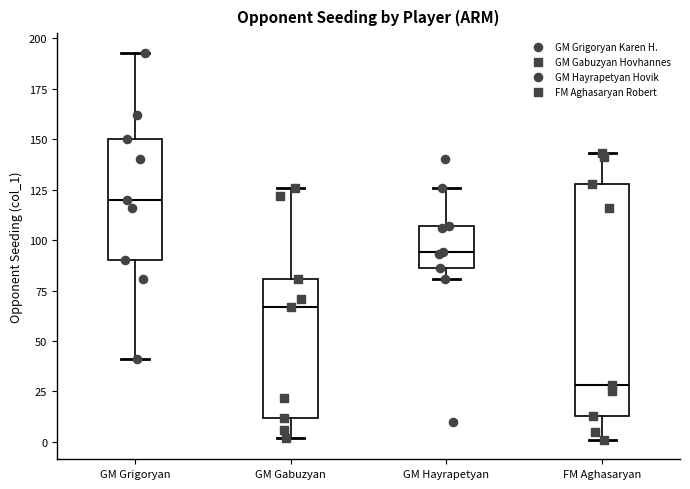

Reading left to right, read every box against the y-axis: the position of its median line, the range the box covers, and the ends of its whiskers. The values are not printed on the chart, so give them approximately, as read against the axis.

GM Grigoryan: median 120, box 90 to 150, whiskers 40 to 195
GM Gabuzyan: median 65, box 10 to 80, whiskers 0 to 125
GM Hayrapetyan: median 95, box 85 to 105, whiskers 80 to 125
FM Aghasaryan: median 30, box 15 to 130, whiskers 0 to 145